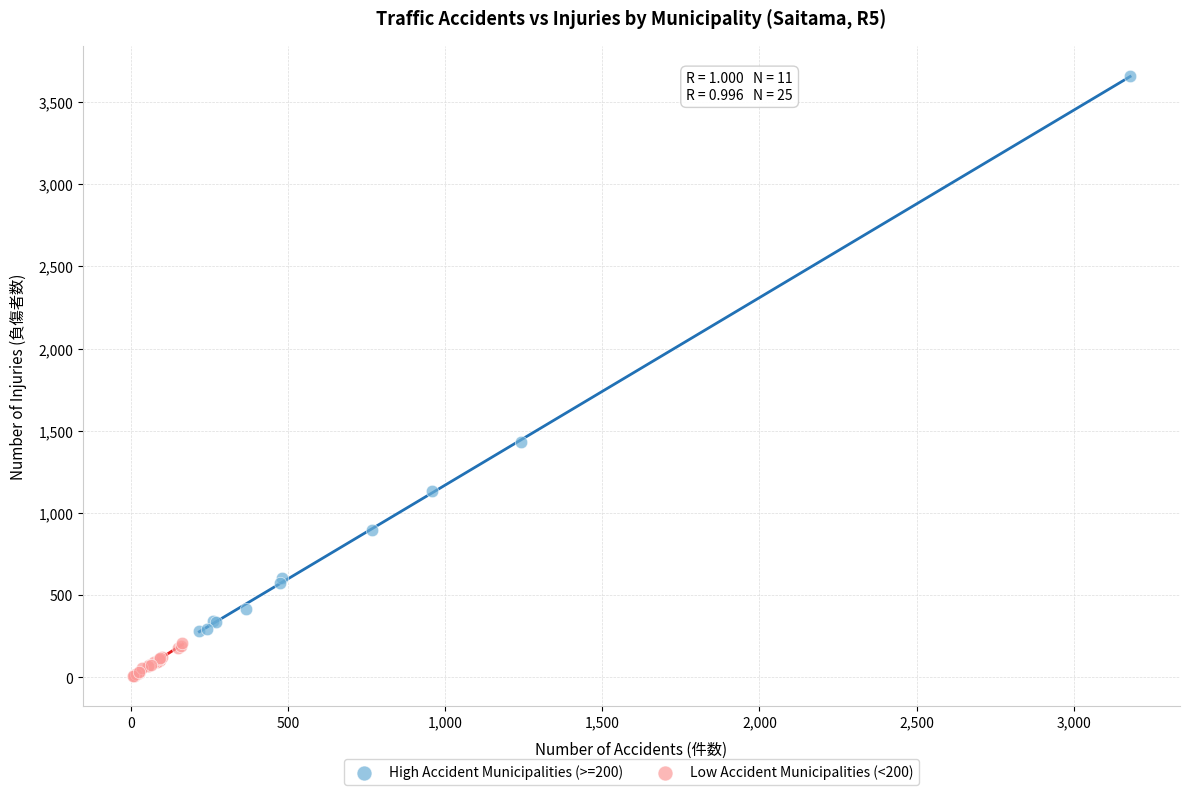

Which series contains the lowest Y value?

Low Accident Municipalities (<200)